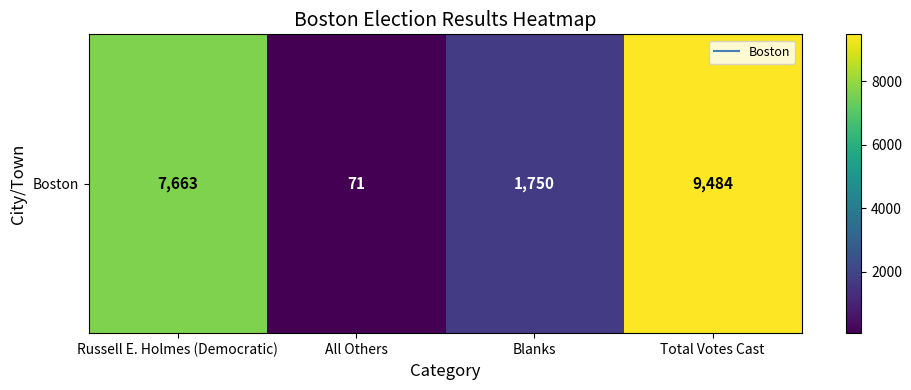

At which category does the chart reach its peak across all series?

Total Votes Cast